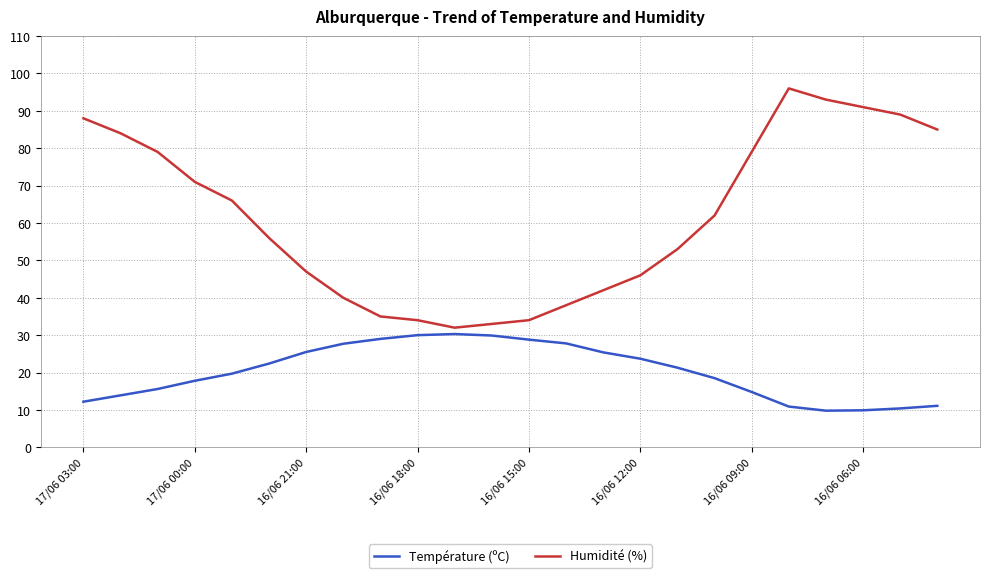

Which series has the largest range (max minus min)?

Humidité (%)